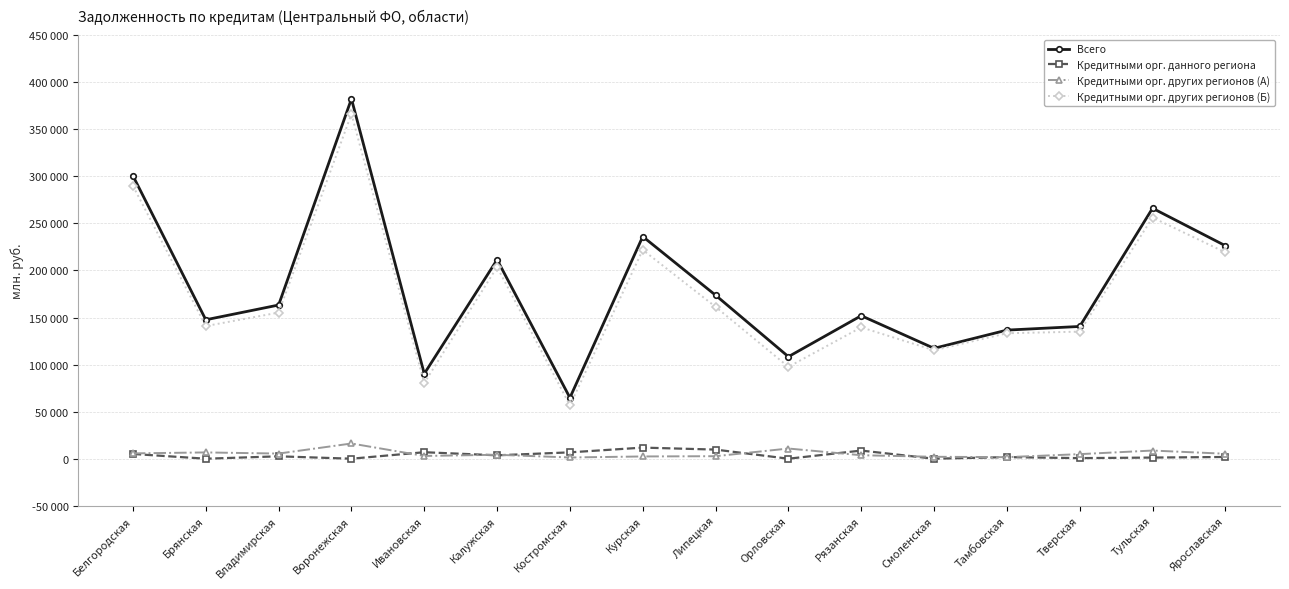

What are all the series names shown in the legend?

Всего, Кредитными орг. данного региона, Кредитными орг. других регионов (А), Кредитными орг. других регионов (Б)